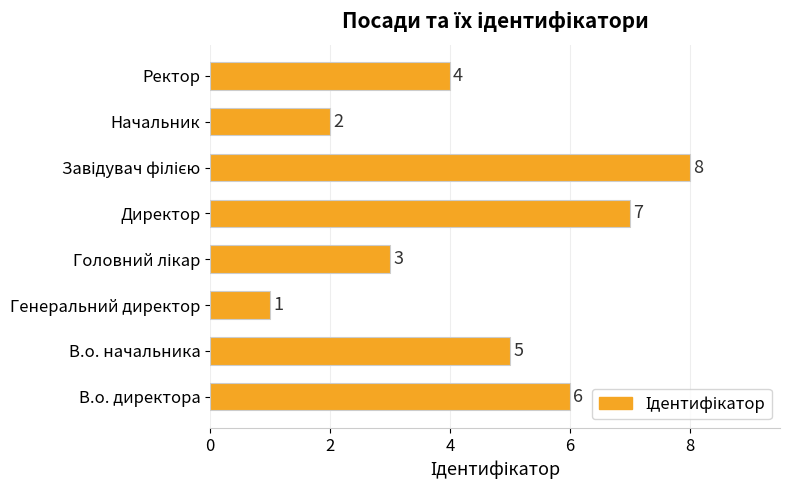

What is the greatest value displayed?

8